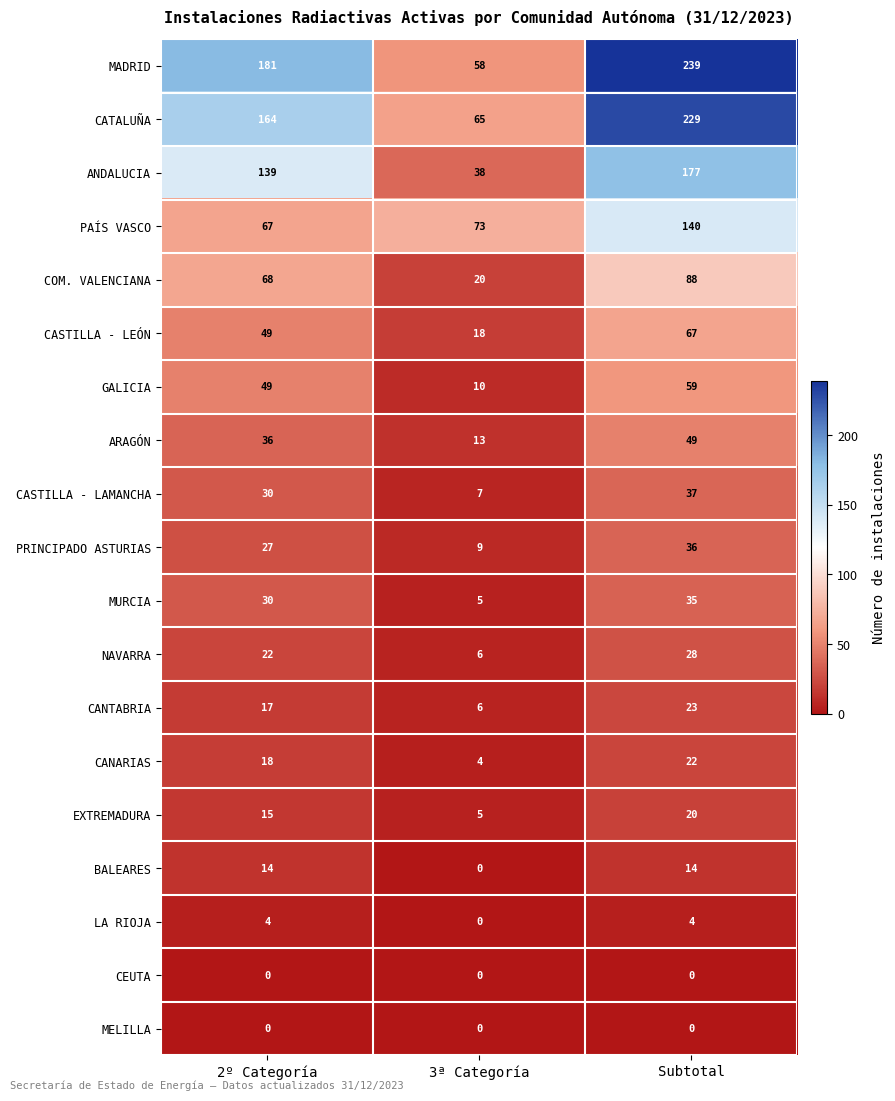

What is the difference between the maximum and minimum values in the MADRID series?

181